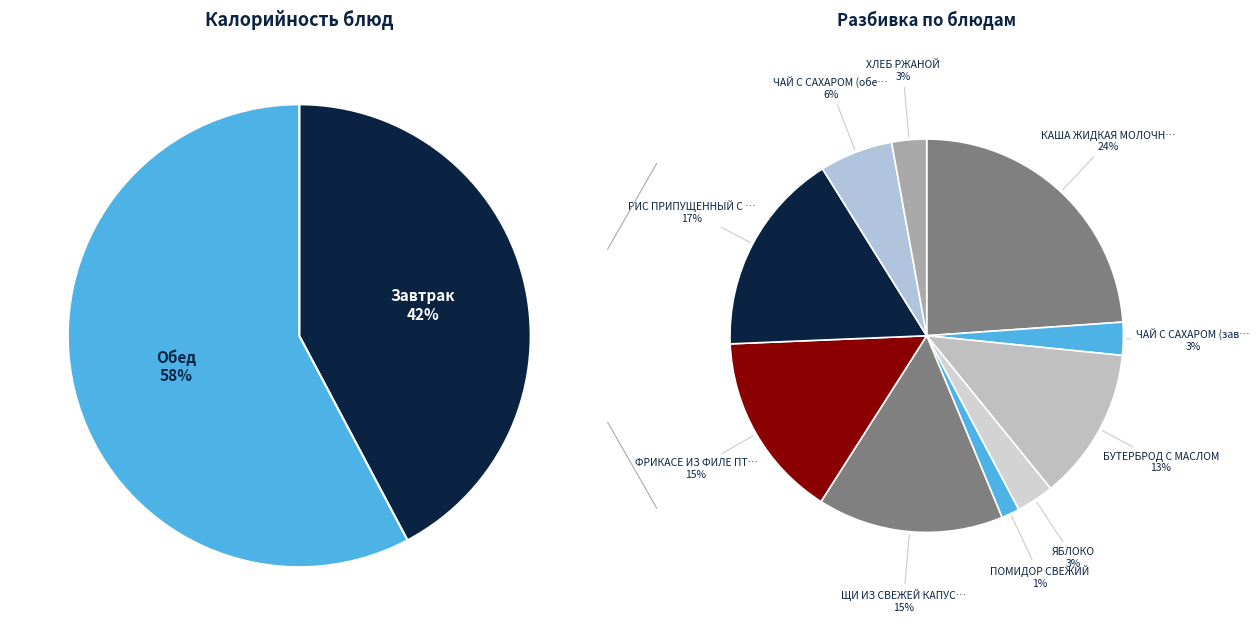

Does ФРИКАСЕ ИЗ ФИЛЕ ПТИЦЫ represent more than half of the total?

No